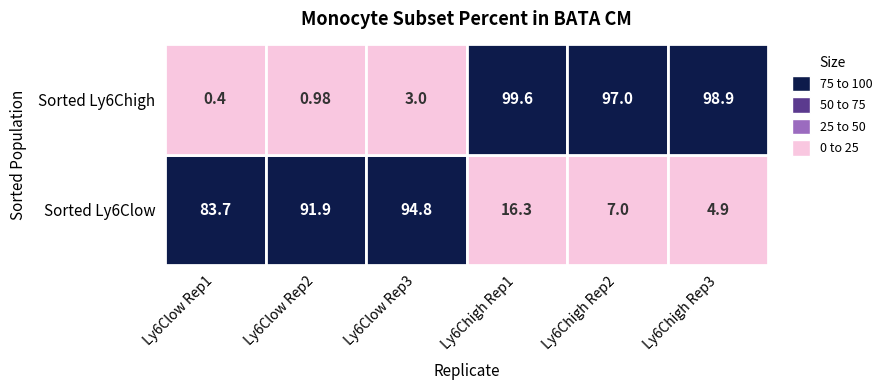

At how many categories does at least one series exceed 78?

6